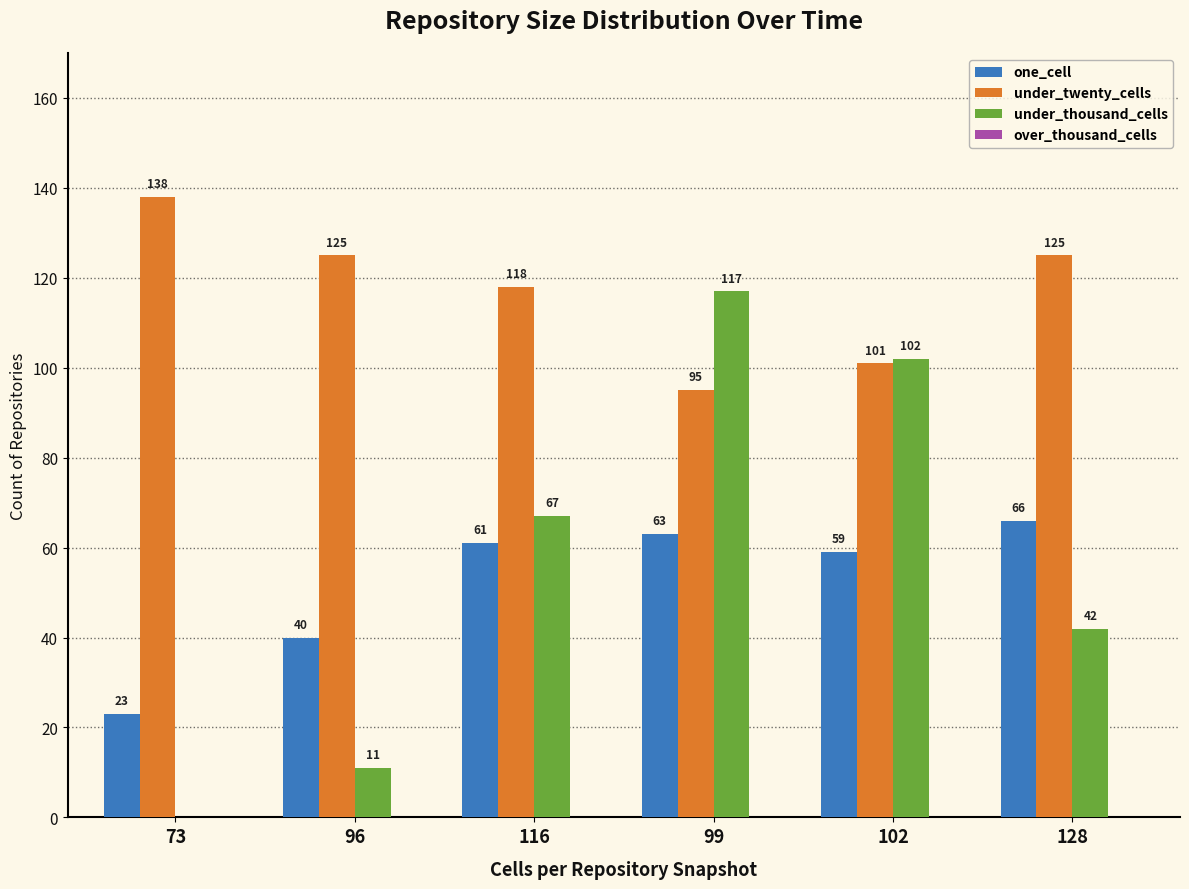

What is the greatest value displayed?

138